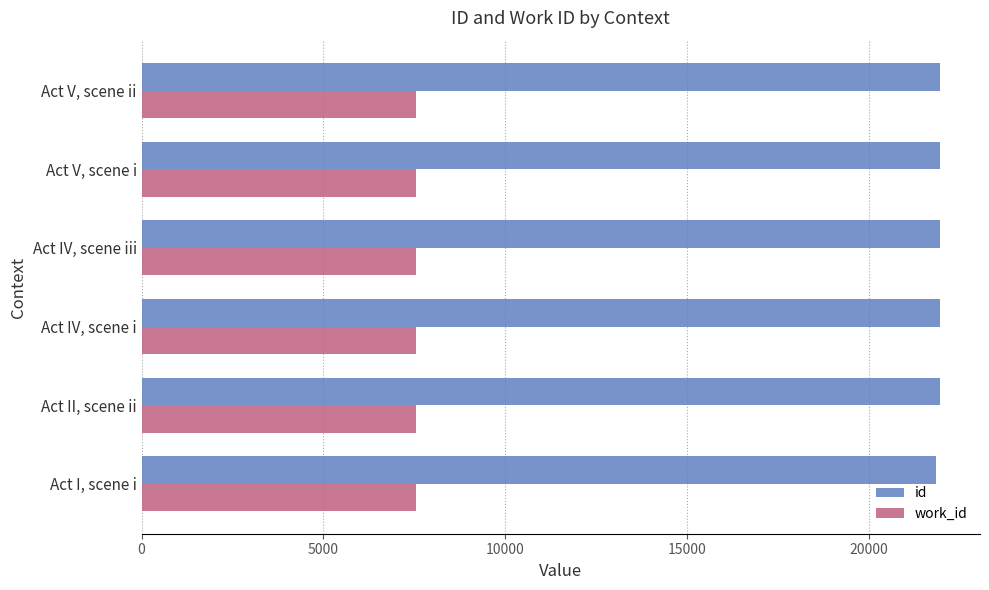

What is the difference between the highest and lowest values at Act IV, scene i?

14410